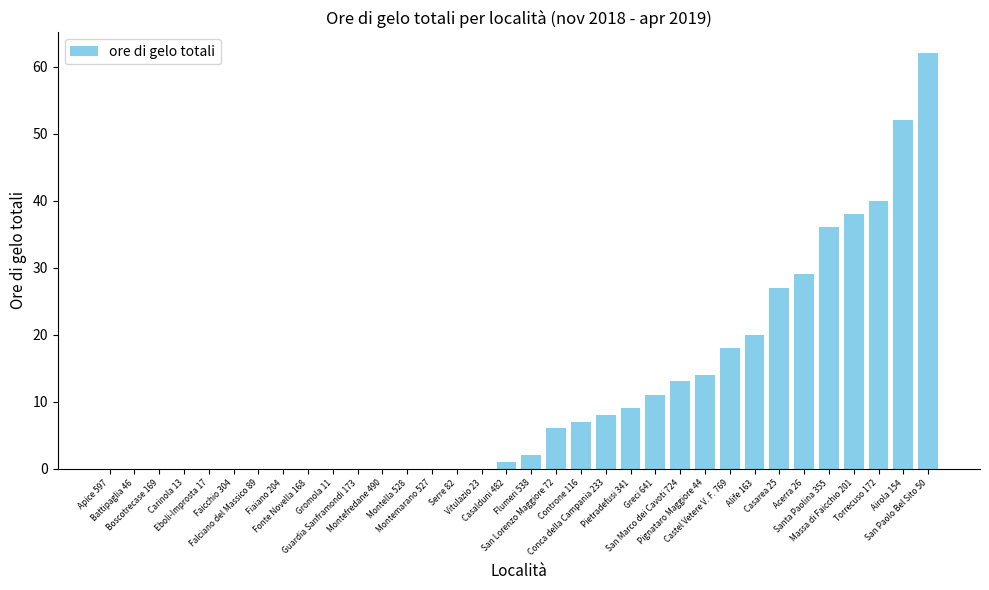

What is the sum of all values?

393